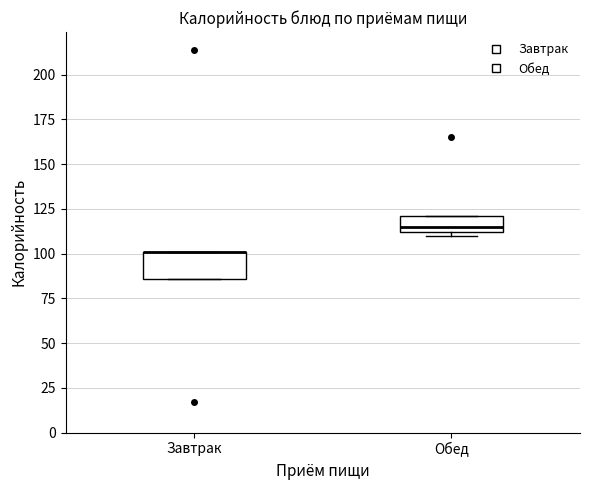

Which box is the tallest, from its lower edge to its upper edge?

Завтрак